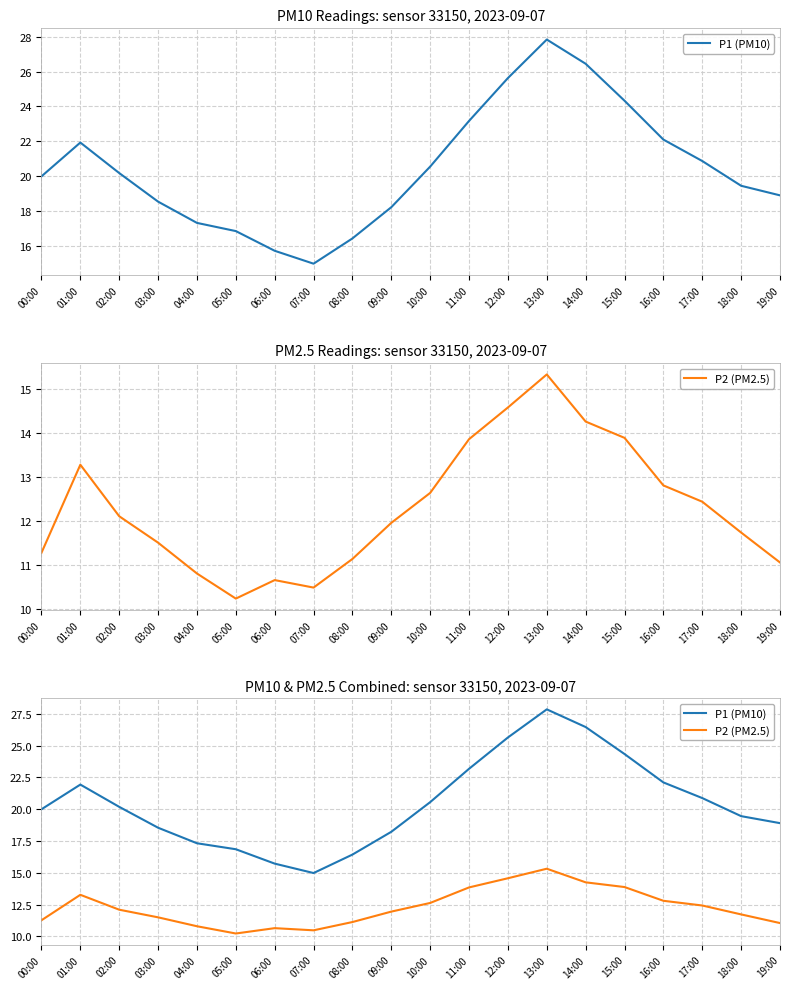

Reading left to right, extract all data points from this chart.

P1 (PM10): 00:00=20.0	01:00=21.9	02:00=20.2	03:00=18.5	04:00=17.3	05:00=16.9	06:00=15.7	07:00=15.0	08:00=16.4	09:00=18.2	10:00=20.6	11:00=23.2	12:00=25.6	13:00=27.8	14:00=26.4	15:00=24.3	16:00=22.1	17:00=20.9	18:00=19.4	19:00=18.9
P2 (PM2.5): 00:00=11.3	01:00=13.3	02:00=12.1	03:00=11.5	04:00=10.8	05:00=10.2	06:00=10.7	07:00=10.5	08:00=11.1	09:00=11.9	10:00=12.6	11:00=13.8	12:00=14.6	13:00=15.3	14:00=14.2	15:00=13.9	16:00=12.8	17:00=12.4	18:00=11.7	19:00=11.1